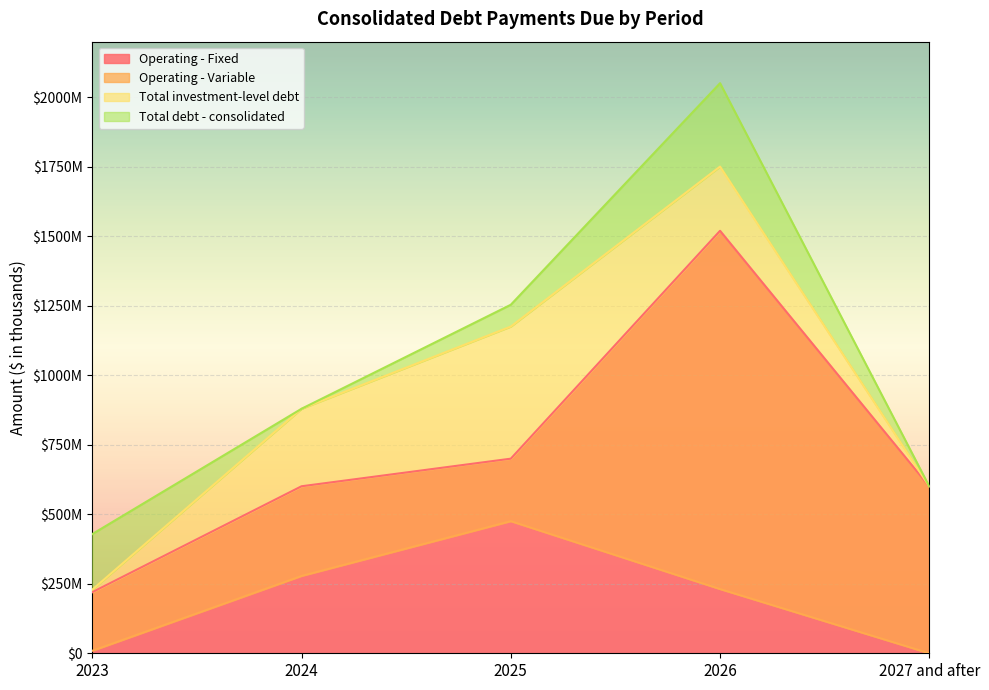

At which category does the chart reach its peak across all series?

2026